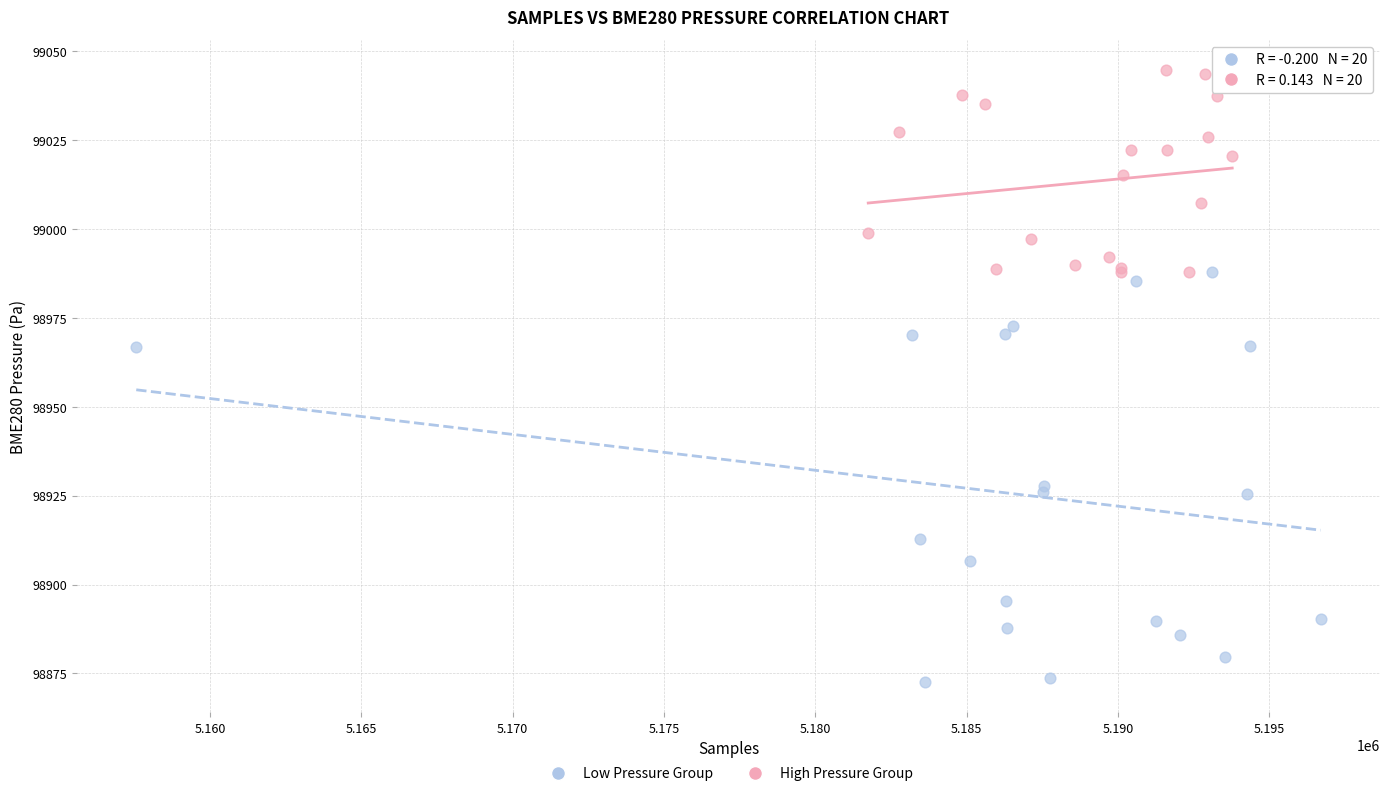

What are all the series names shown in the legend?

Low Pressure Group, High Pressure Group